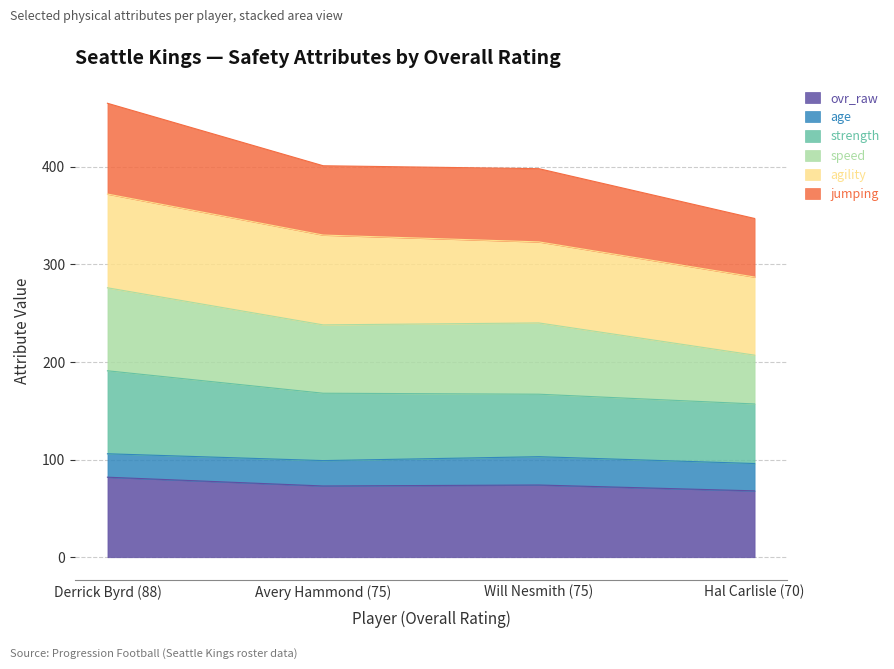

At which label is strength closest to 174?

Avery Hammond (75)